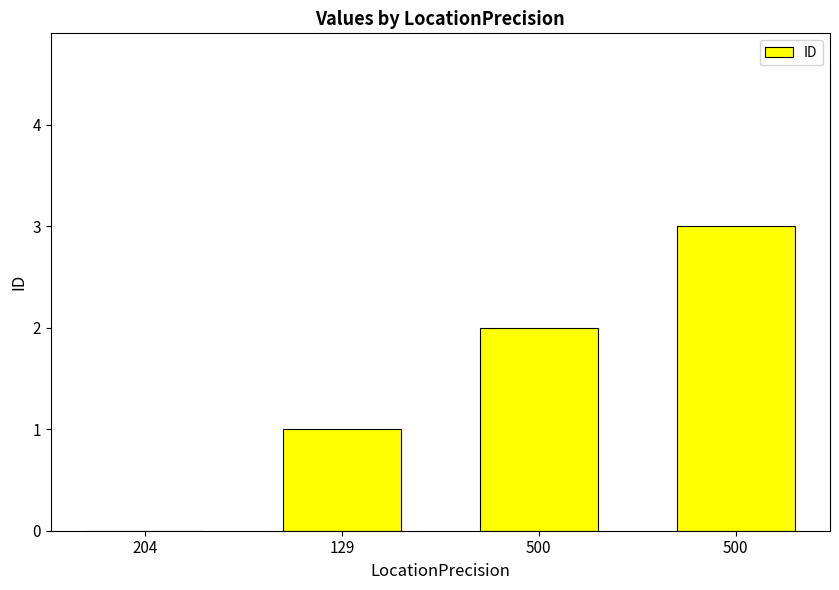

What is the difference between the values at 129 and 500?

1